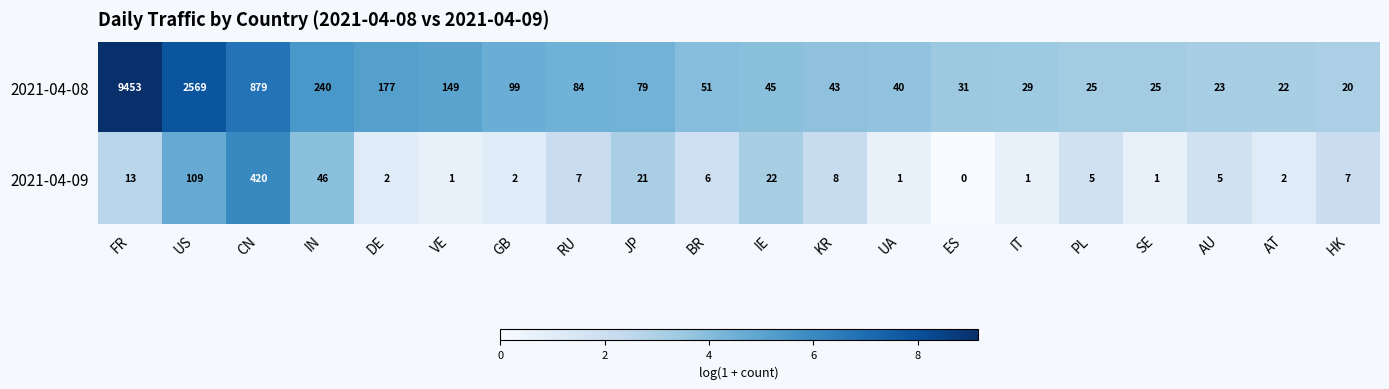

Where does the 2021-04-09 series first go above 6?

FR